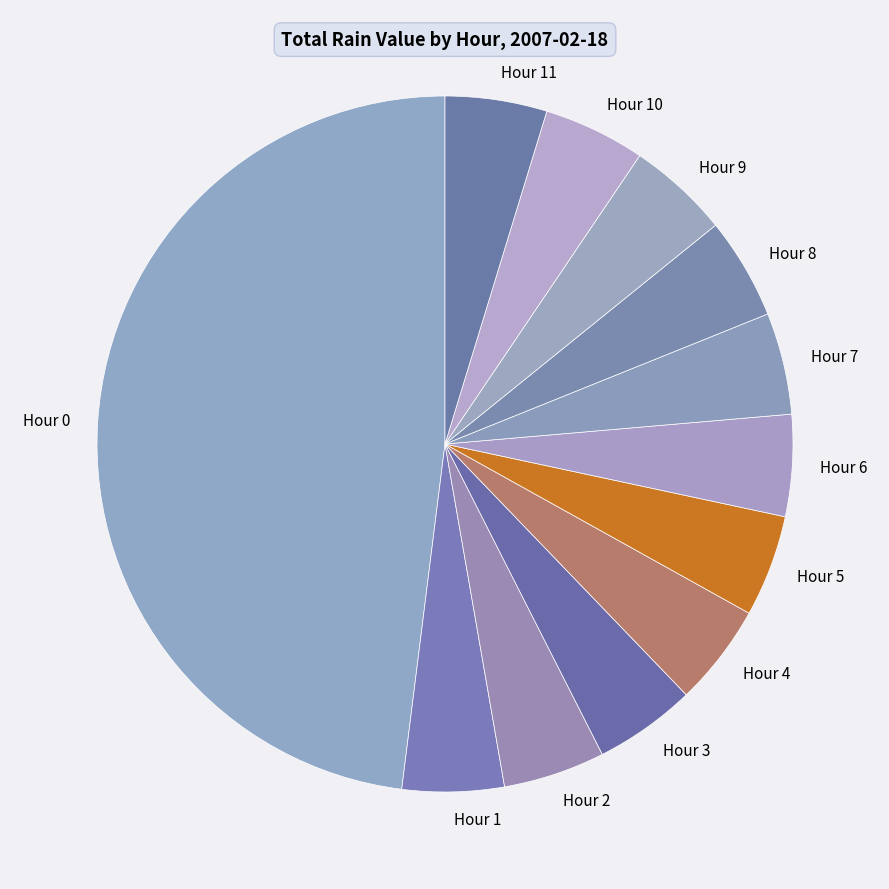

Between Hour 7 and Hour 0, which is larger?

Hour 0